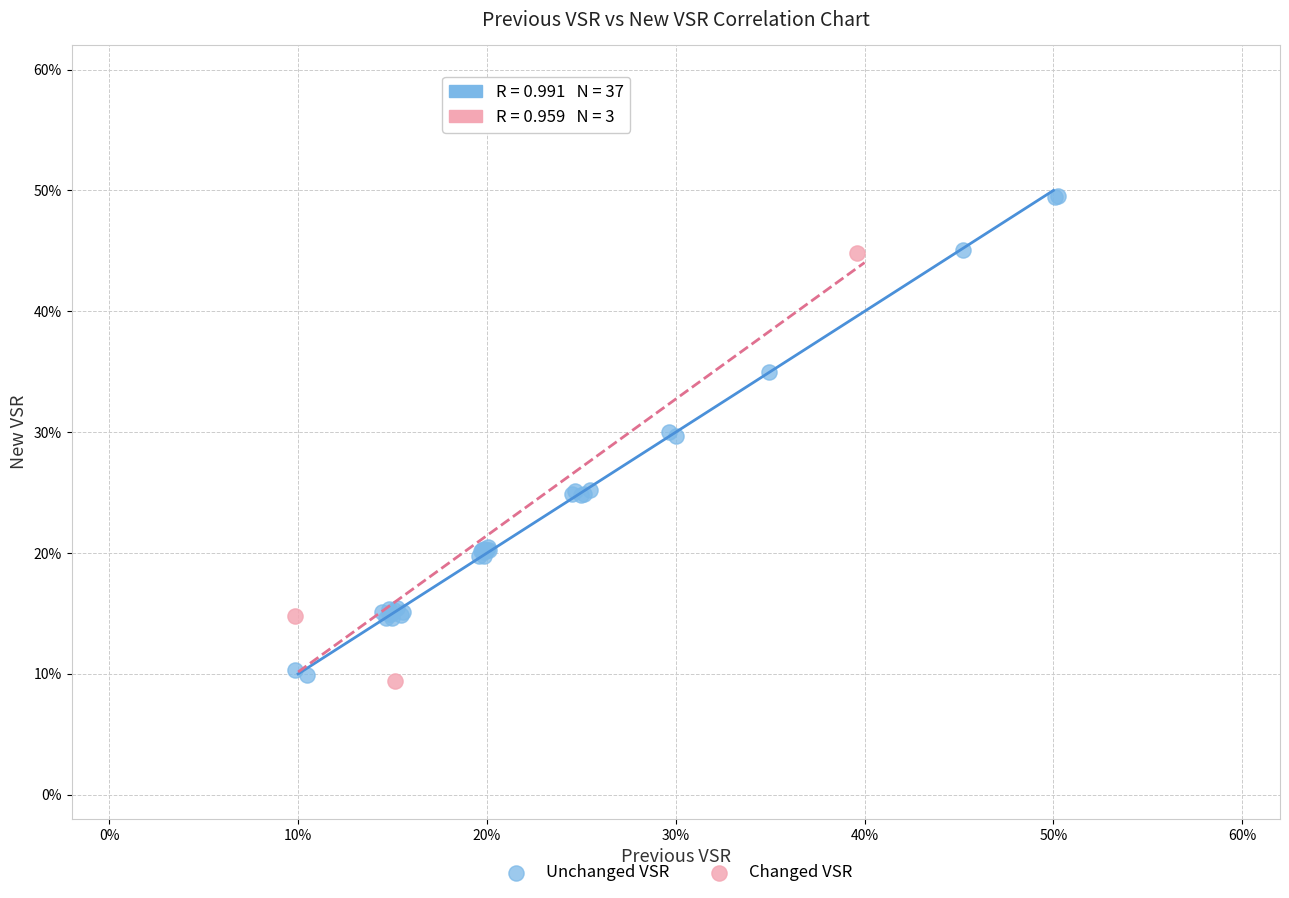

Which series has the widest spread of Y values?

Unchanged VSR